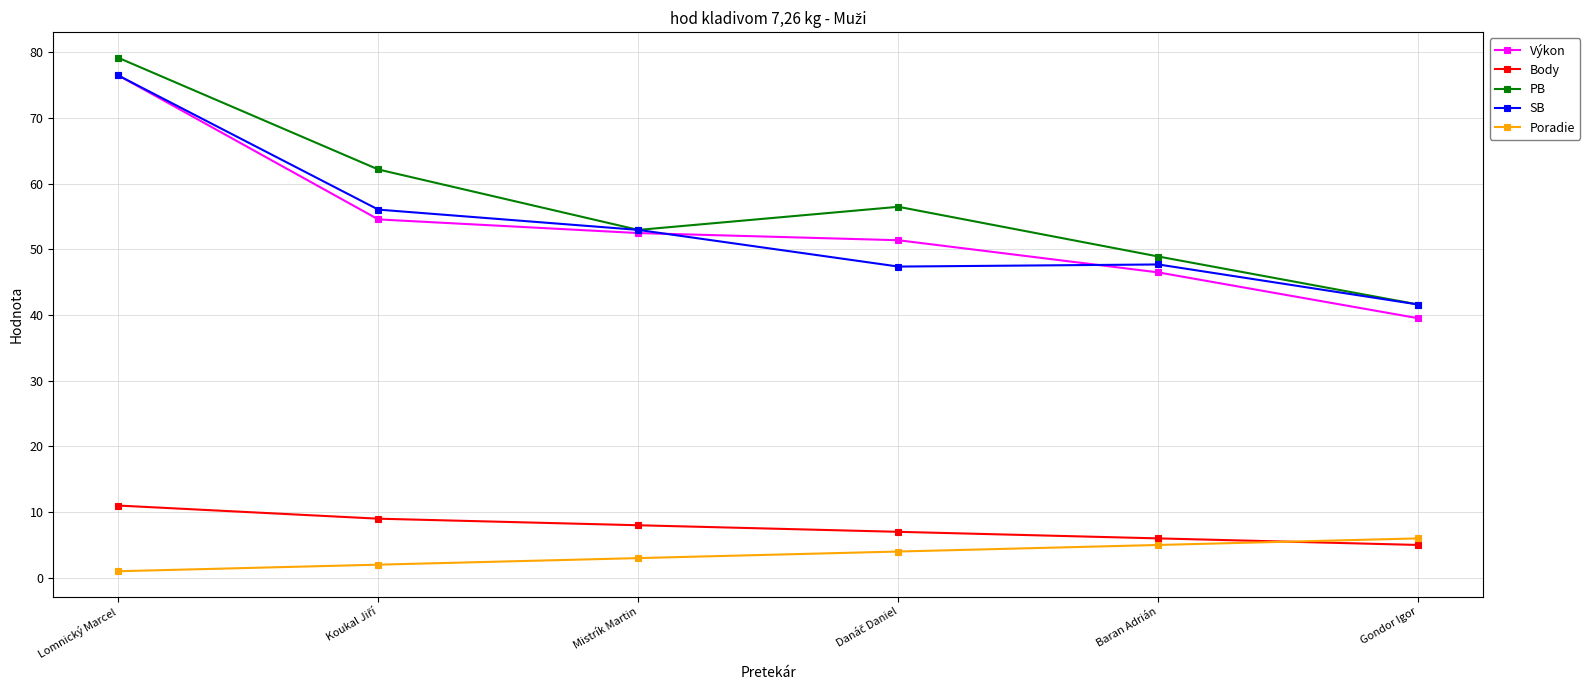

Read the PB value at Baran Adrián.

48.9